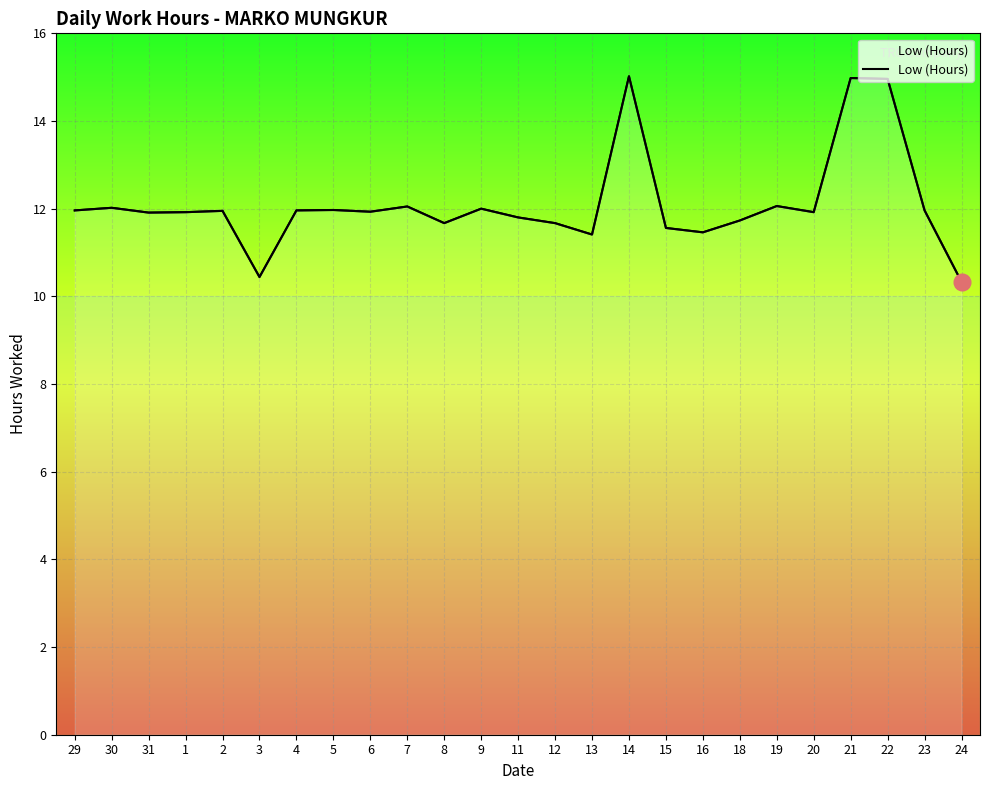

How many data points does each series have?

25